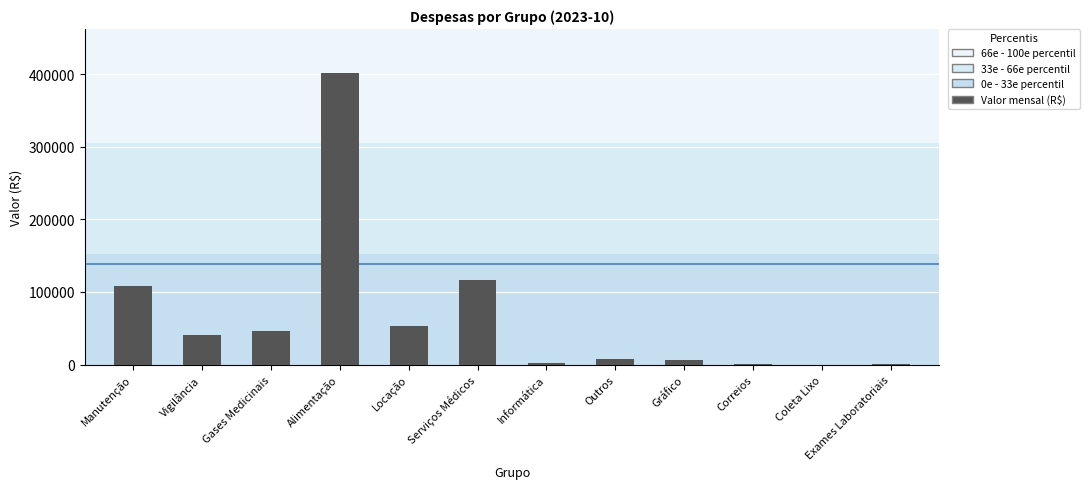

The value at Correios is 719.4. True or false?

True